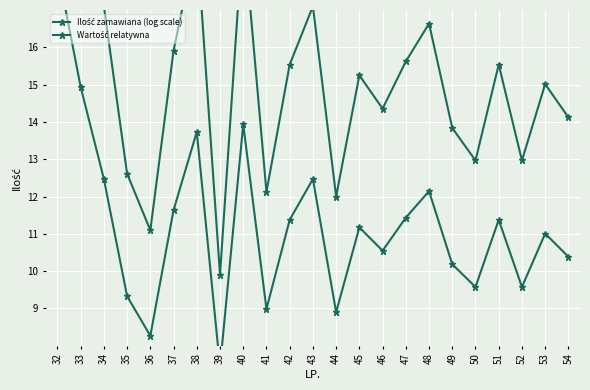

Which has a higher value, 50 or 49?

49